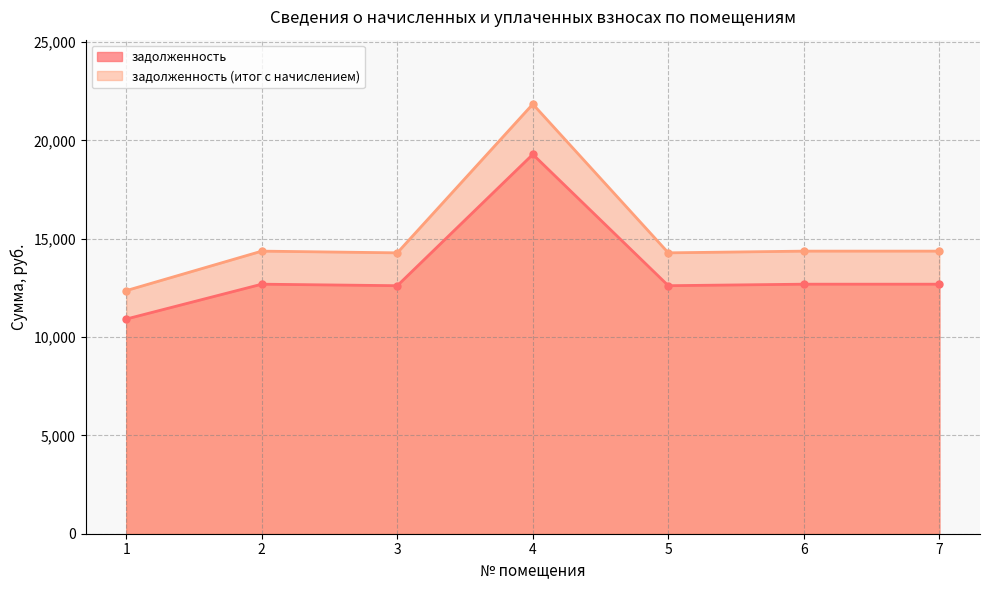

What is the smallest value displayed?

10914.0